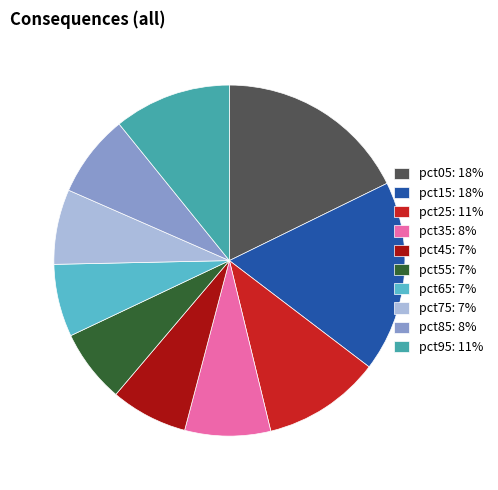

Which has a higher value, pct45: 7% or pct25: 11%?

pct25: 11%